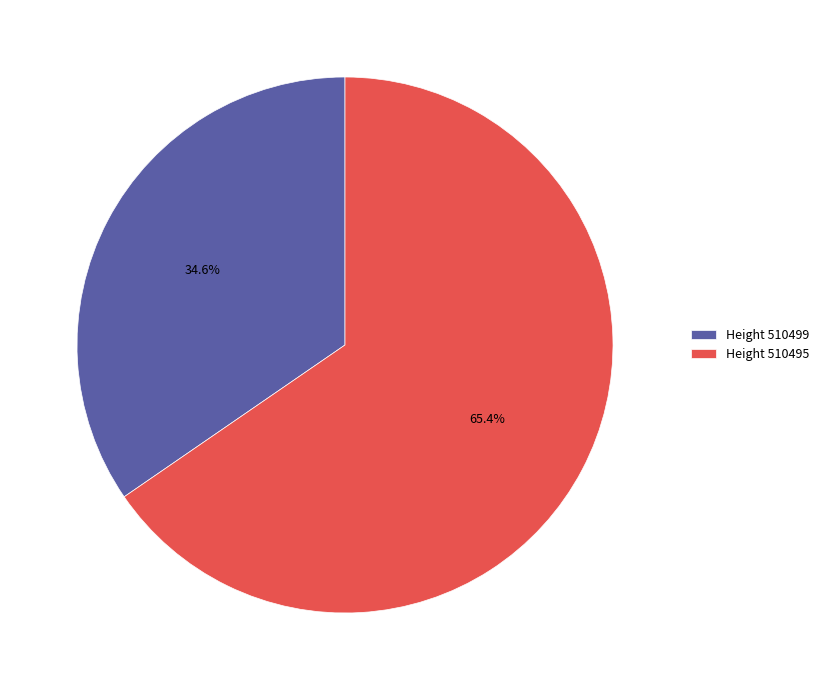

Rank the categories by value from highest to lowest.

Height 510495, Height 510499